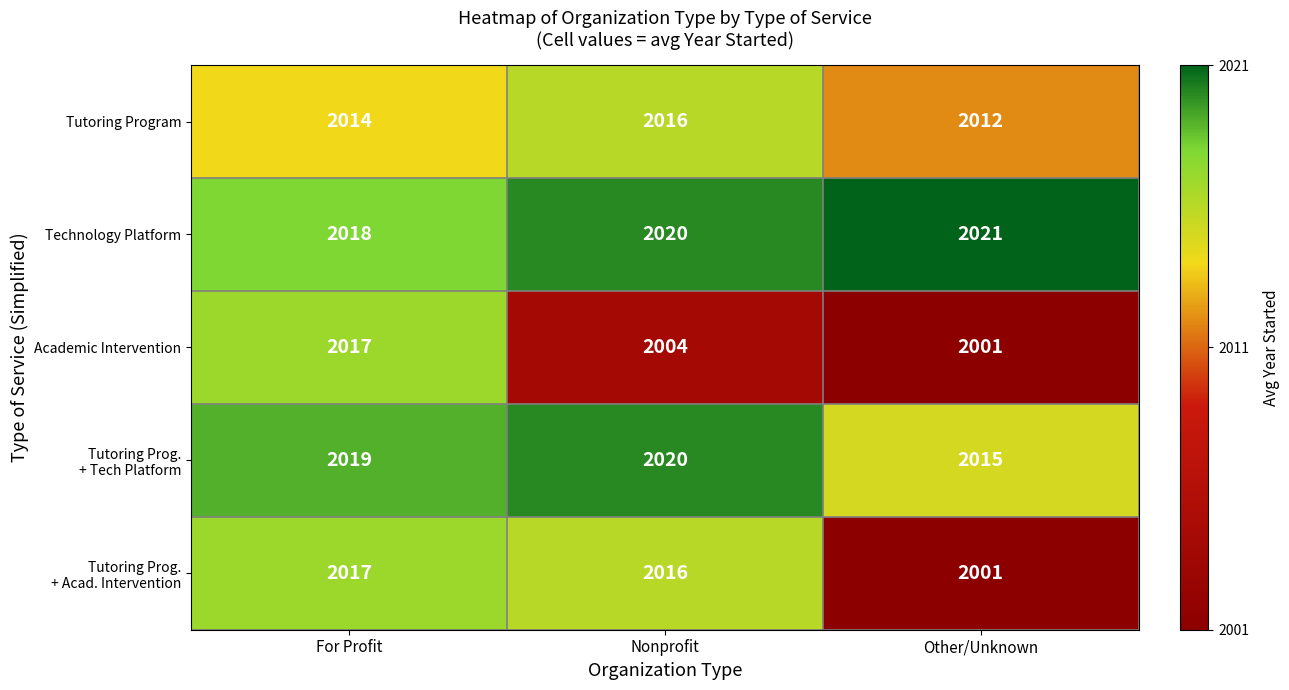

What is the average value of the Technology Platform series?

2020